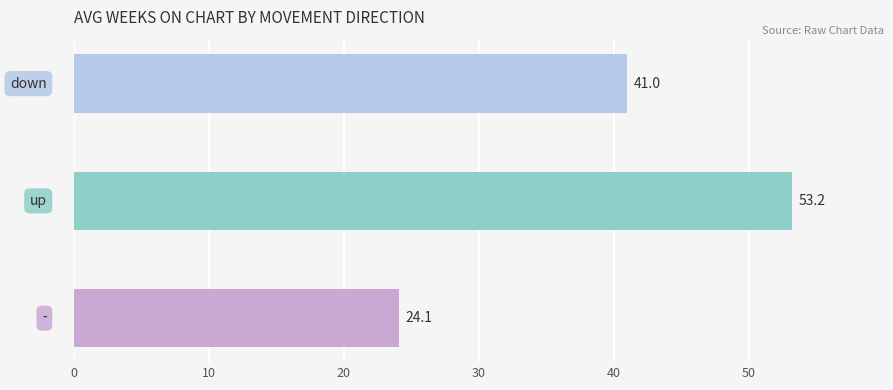

What is the average value?

39.4